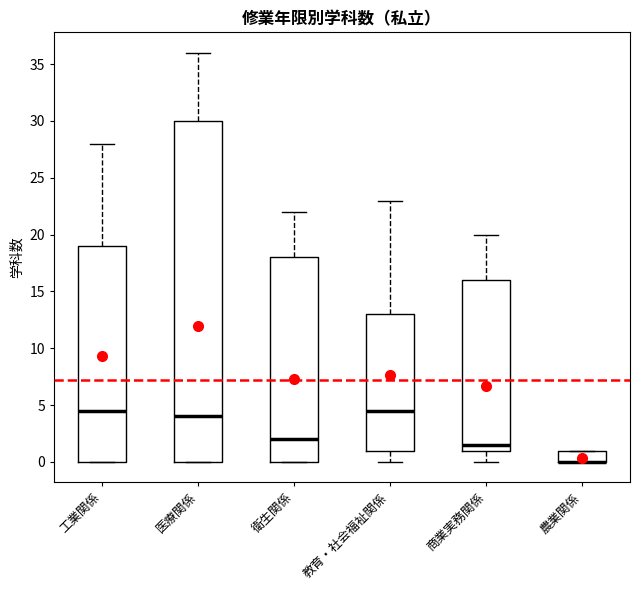

Reading left to right, read every box against the y-axis: the position of its median line, the range the box covers, and the ends of its whiskers. The values are not printed on the chart, so give them approximately, as read against the axis.

工業関係: median 4.5, box 0.0 to 19.0, whiskers 0.0 to 28.0
医療関係: median 4.0, box 0.0 to 30.0, whiskers 0.0 to 36.0
衛生関係: median 2.0, box 0.0 to 18.0, whiskers 0.0 to 22.0
教育・社会福祉関係: median 4.5, box 1.0 to 13.0, whiskers 0.0 to 23.0
商業実務関係: median 1.5, box 1.0 to 16.0, whiskers 0.0 to 20.0
農業関係: median 0.0 (drawn on the box's lower edge), box 0.0 to 1.0, whiskers 0.0 to 1.0